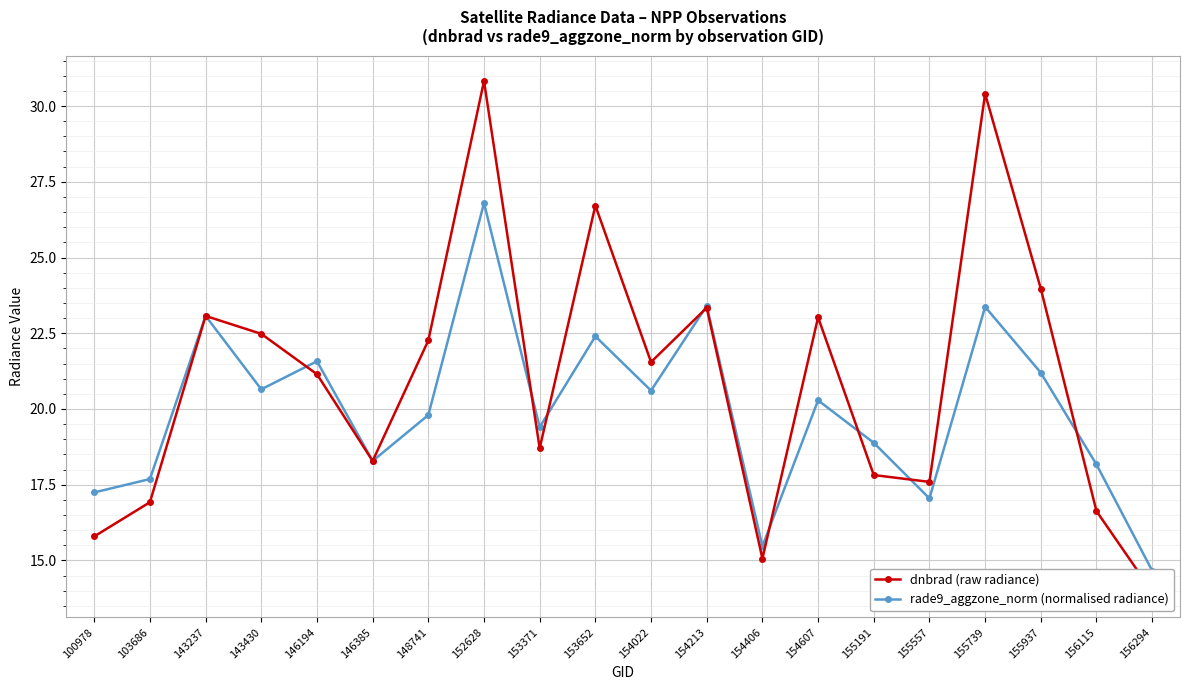

Rank the series at 100978 from lowest to highest value.

dnbrad (raw radiance), rade9_aggzone_norm (normalised radiance)